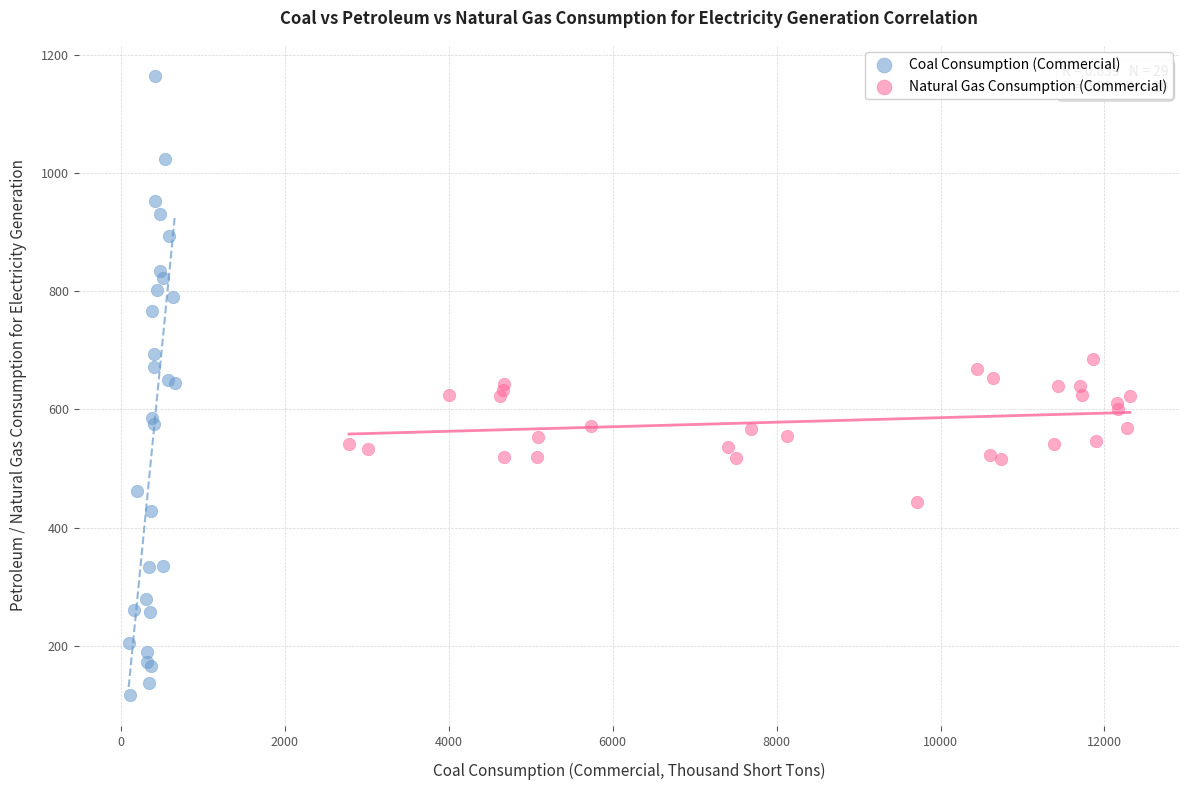

Which series reaches the maximum Y coordinate?

Coal Consumption (Commercial)